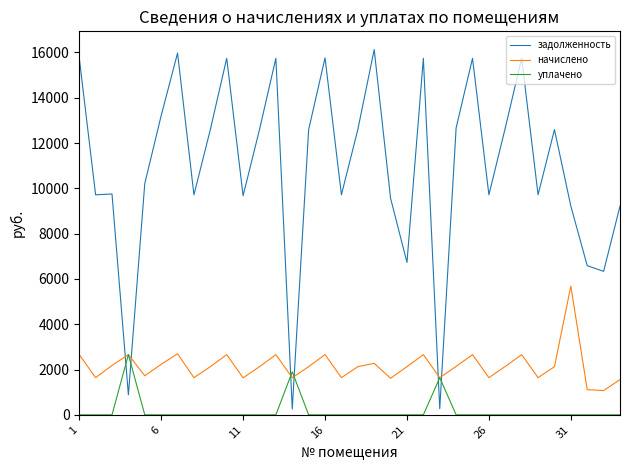

Which series has the largest total across all categories?

задолженность